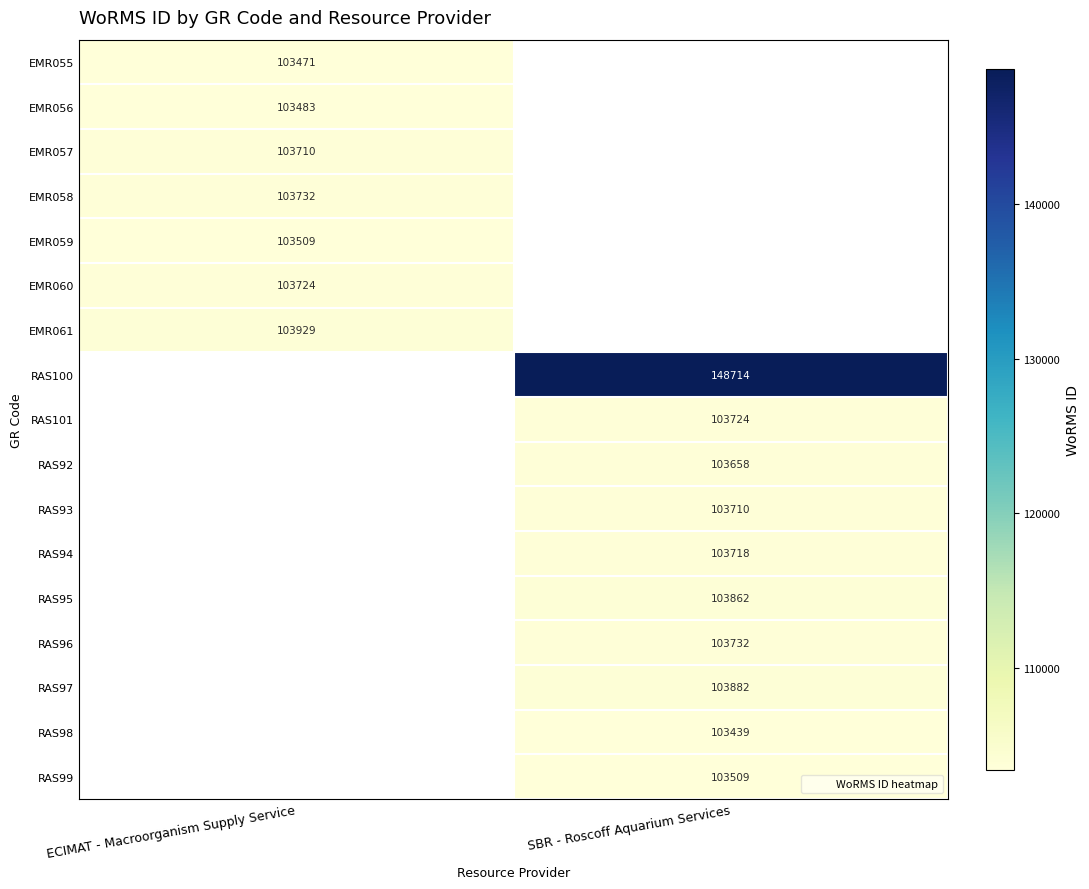

Between ECIMAT - Macroorganism Supply Service and SBR - Roscoff Aquarium Services, which is larger?

SBR - Roscoff Aquarium Services